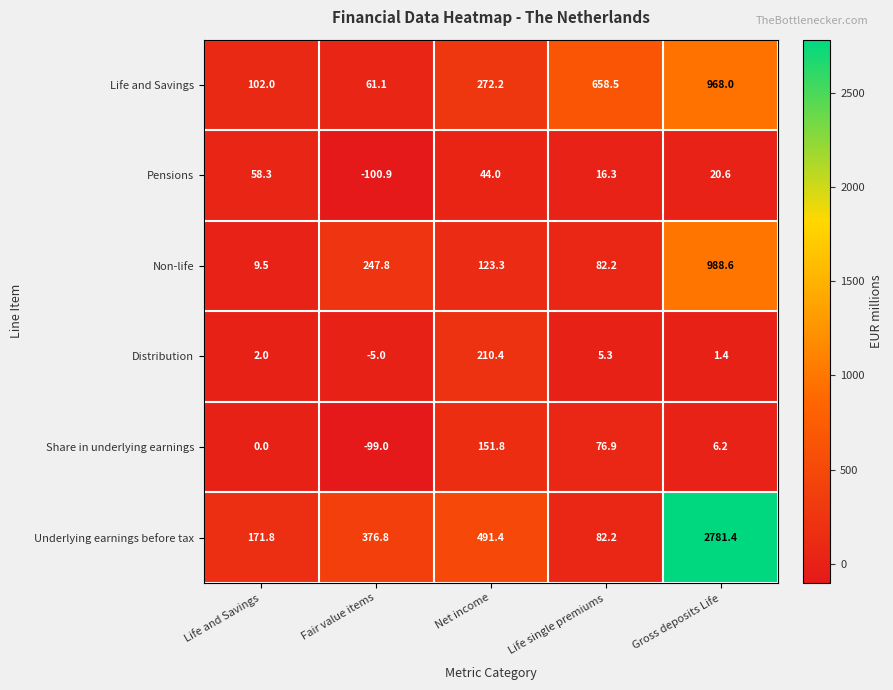

At which category does the chart reach its minimum across all series?

Fair value items